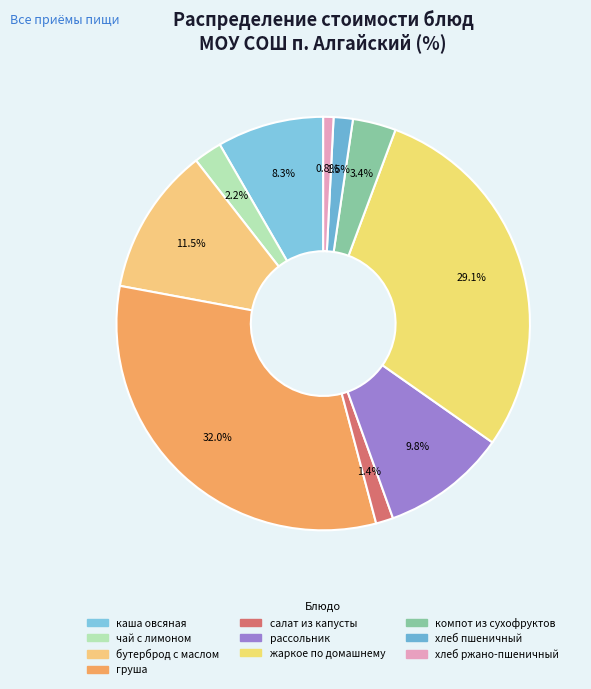

Approximately how many times larger is the value at каша овсяная compared to бутерброд с маслом?

0.7